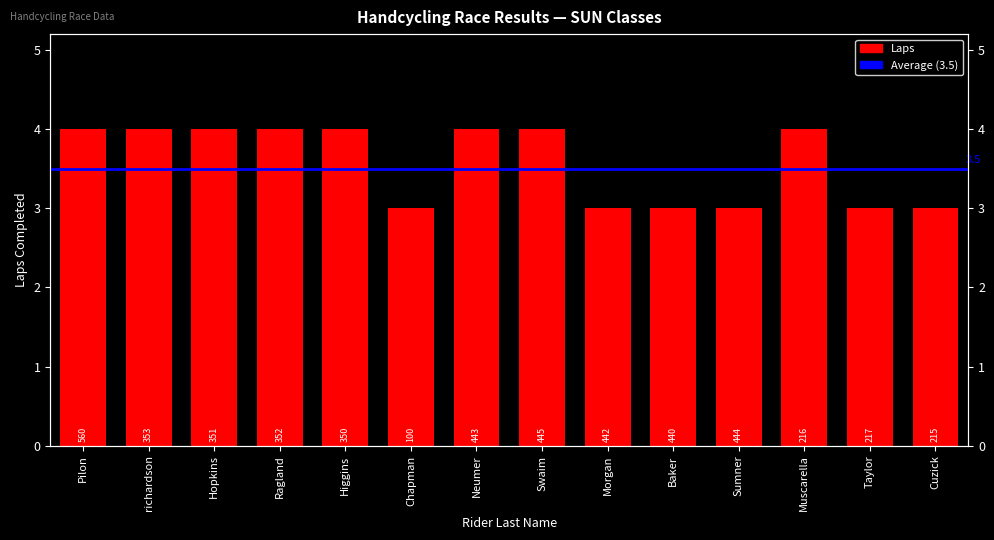

Which category has the highest value across all series?

Pilon